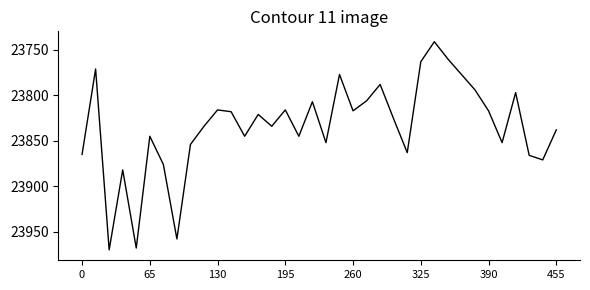

What is the greatest value displayed?

23970